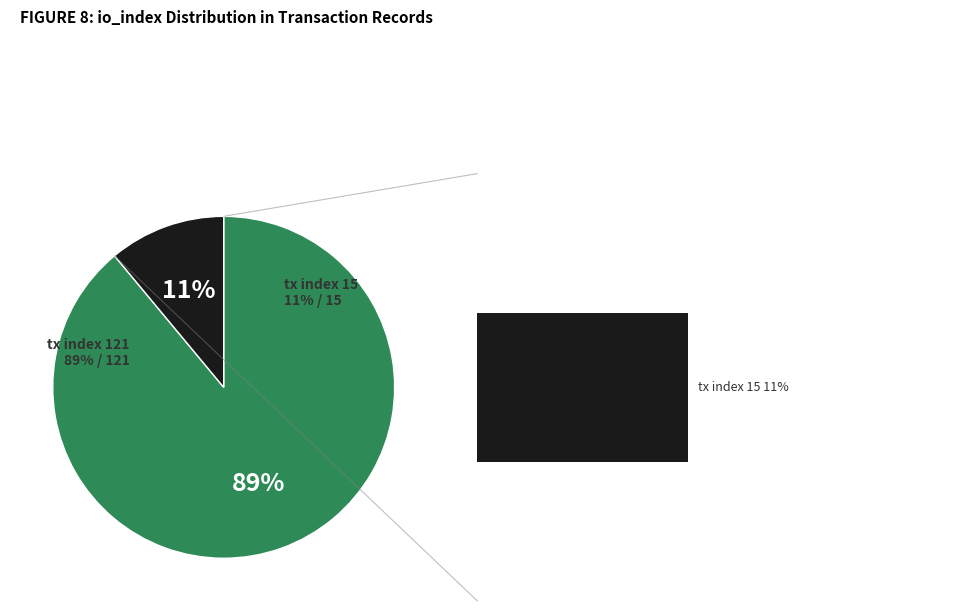

To the nearest percent, what portion does tx index 121 represent?

89%